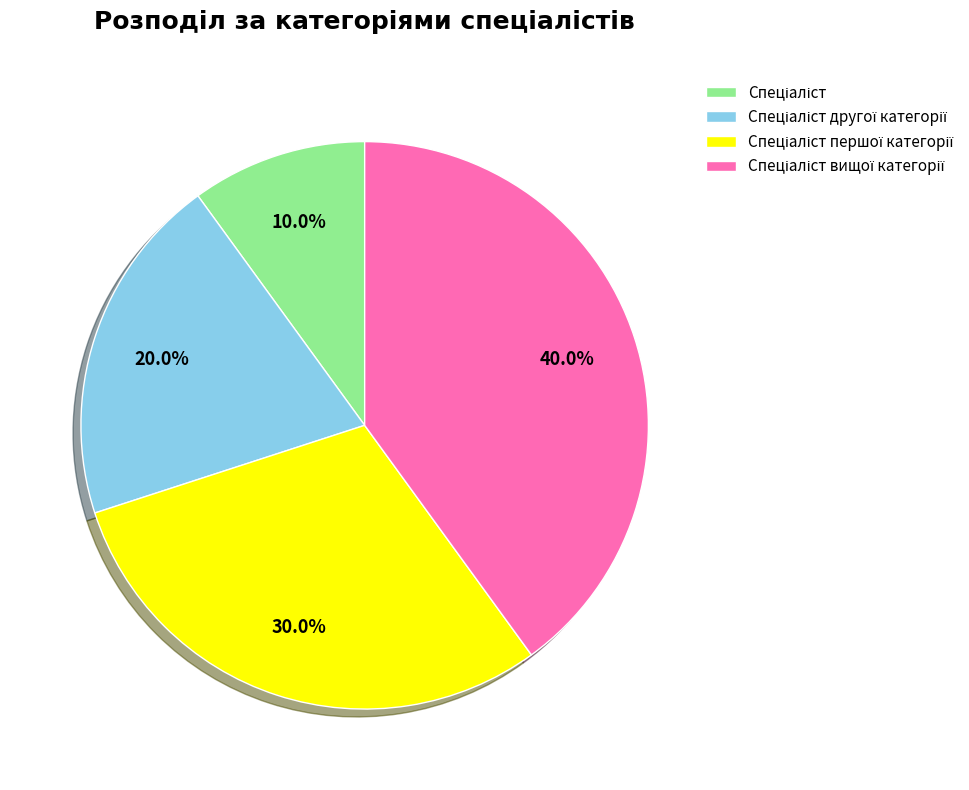

Is there a majority slice in this chart?

No